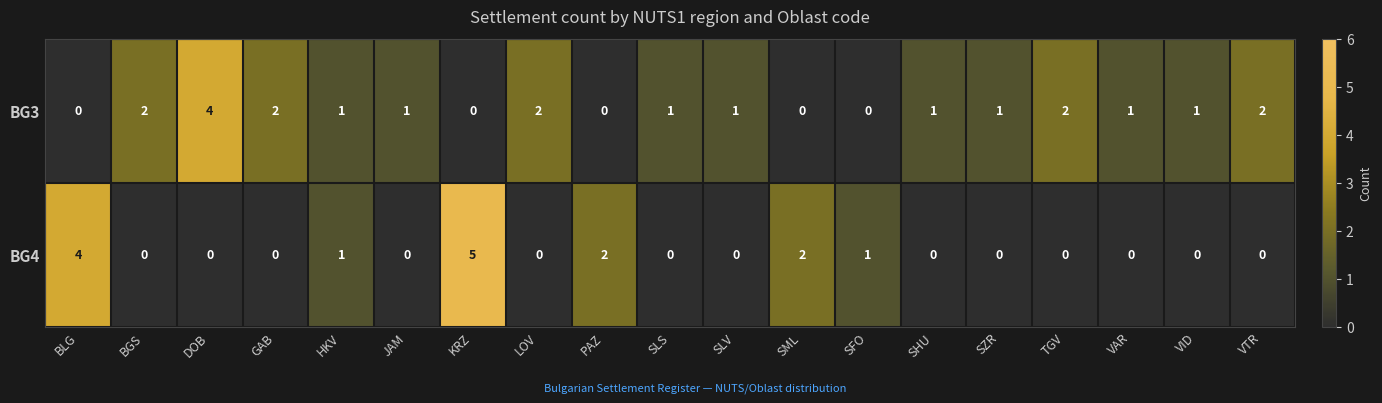

True or false: BG3 has a value of 3 at GAB.

False